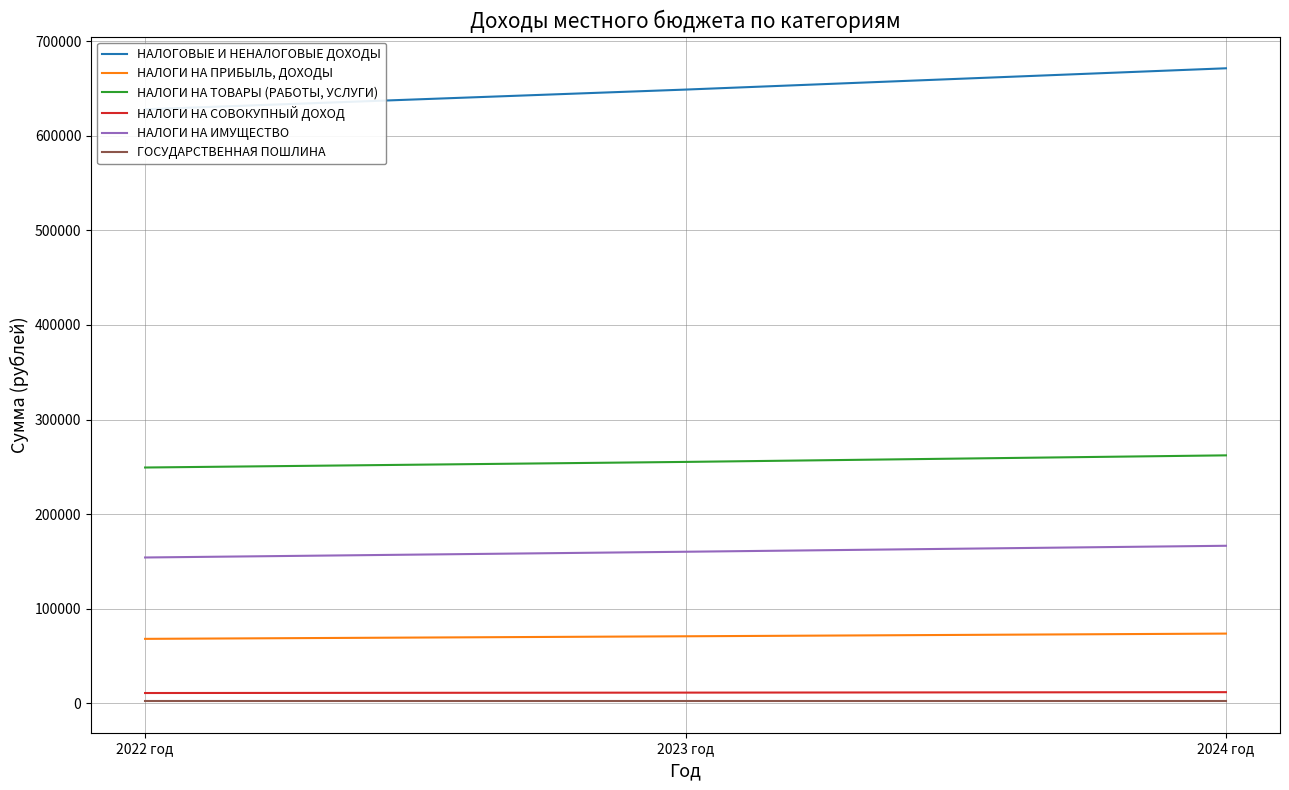

Rank the series by their maximum value, from highest to lowest.

НАЛОГОВЫЕ И НЕНАЛОГОВЫЕ ДОХОДЫ, НАЛОГИ НА ТОВАРЫ (РАБОТЫ, УСЛУГИ), НАЛОГИ НА ИМУЩЕСТВО, НАЛОГИ НА ПРИБЫЛЬ, ДОХОДЫ, НАЛОГИ НА СОВОКУПНЫЙ ДОХОД, ГОСУДАРСТВЕННАЯ ПОШЛИНА